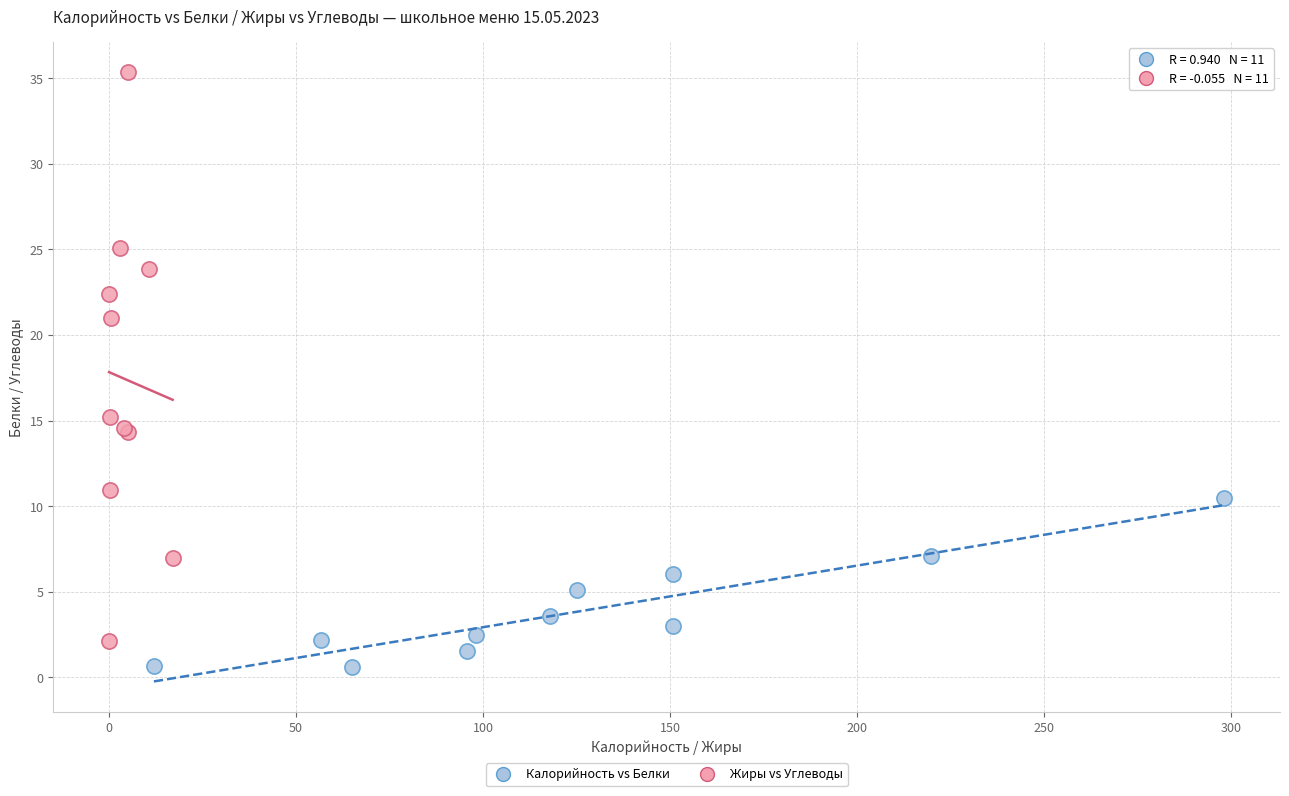

Which series contains the highest Y value?

Жиры vs Углеводы